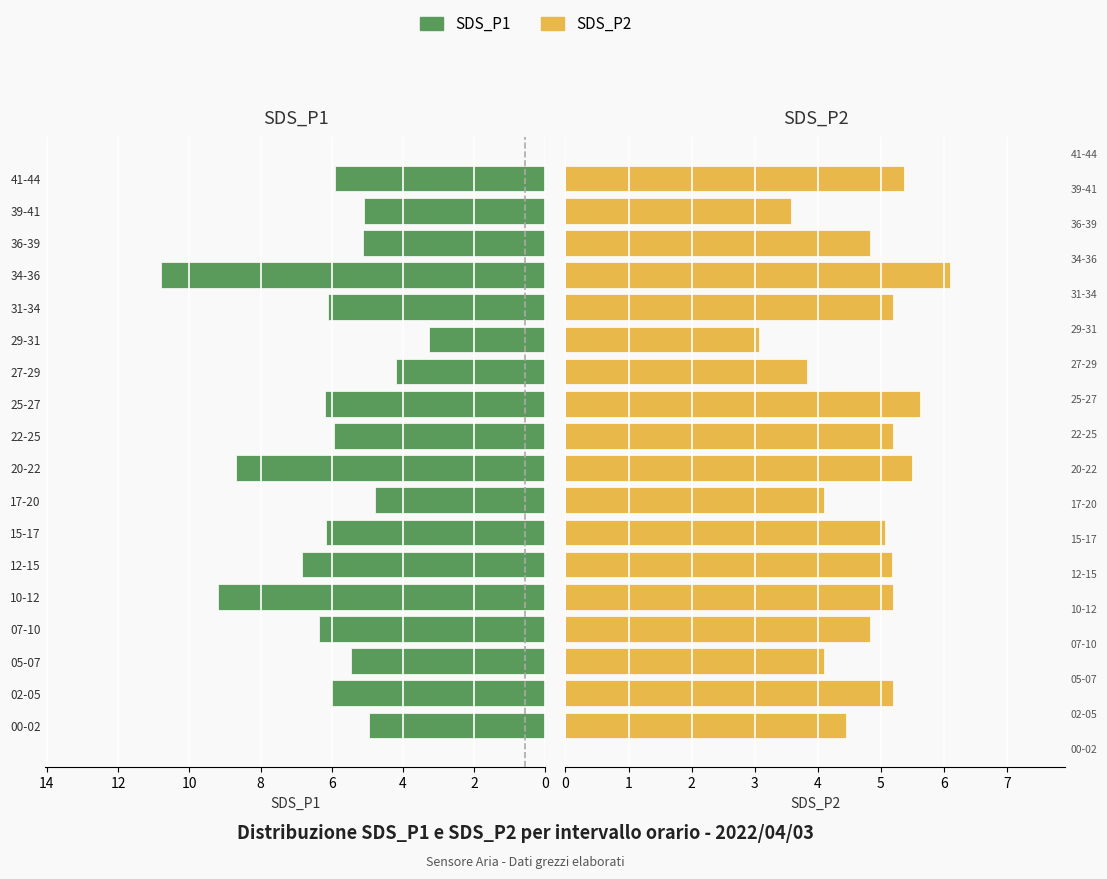

Which series changed the most between 31-34 and 36-39?

SDS_P1